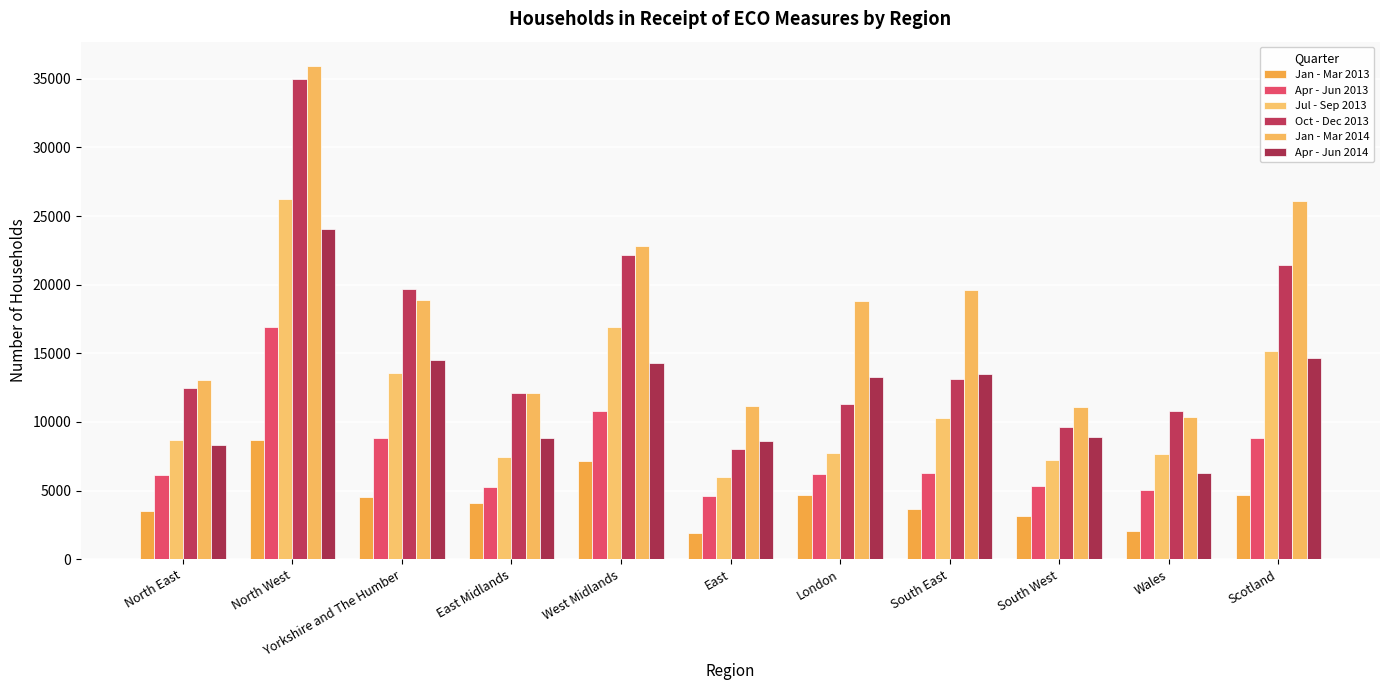

At which label does Apr - Jun 2013 first exceed 6187?

North West